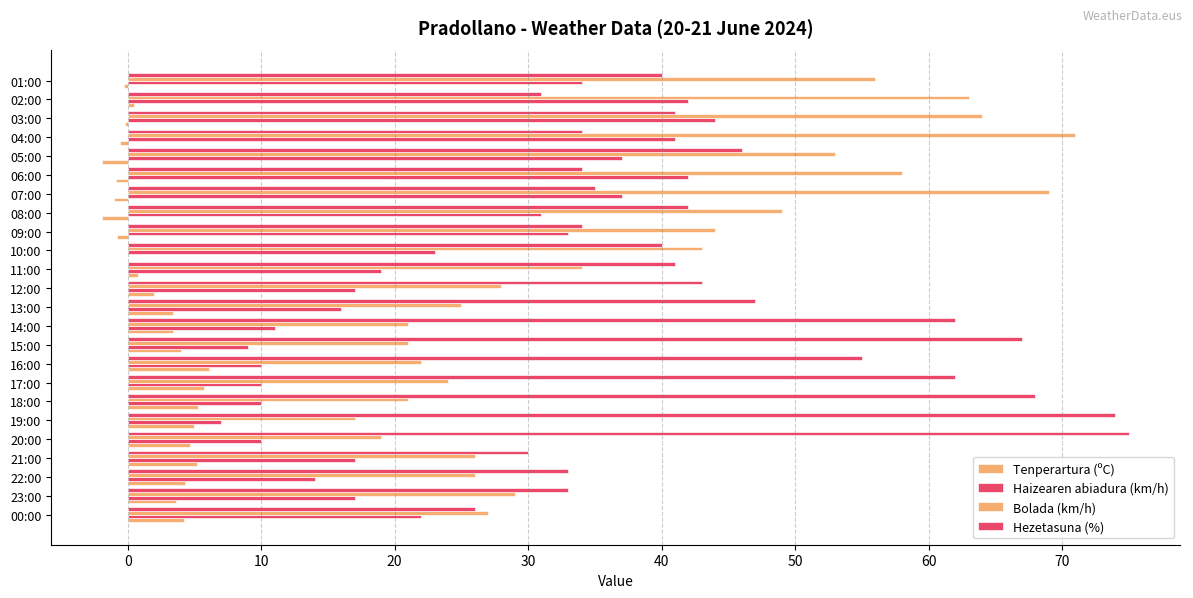

How many distinct data groups are displayed?

4